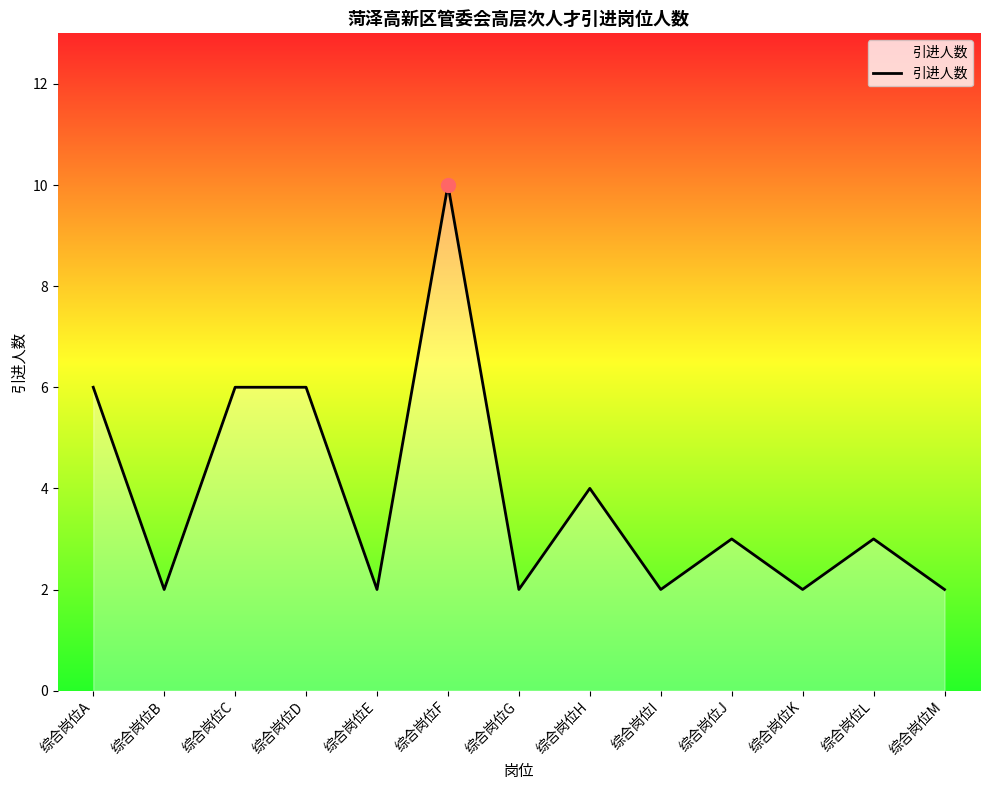

What is the ratio of the value at 综合岗位J to the value at 综合岗位G?

1.5